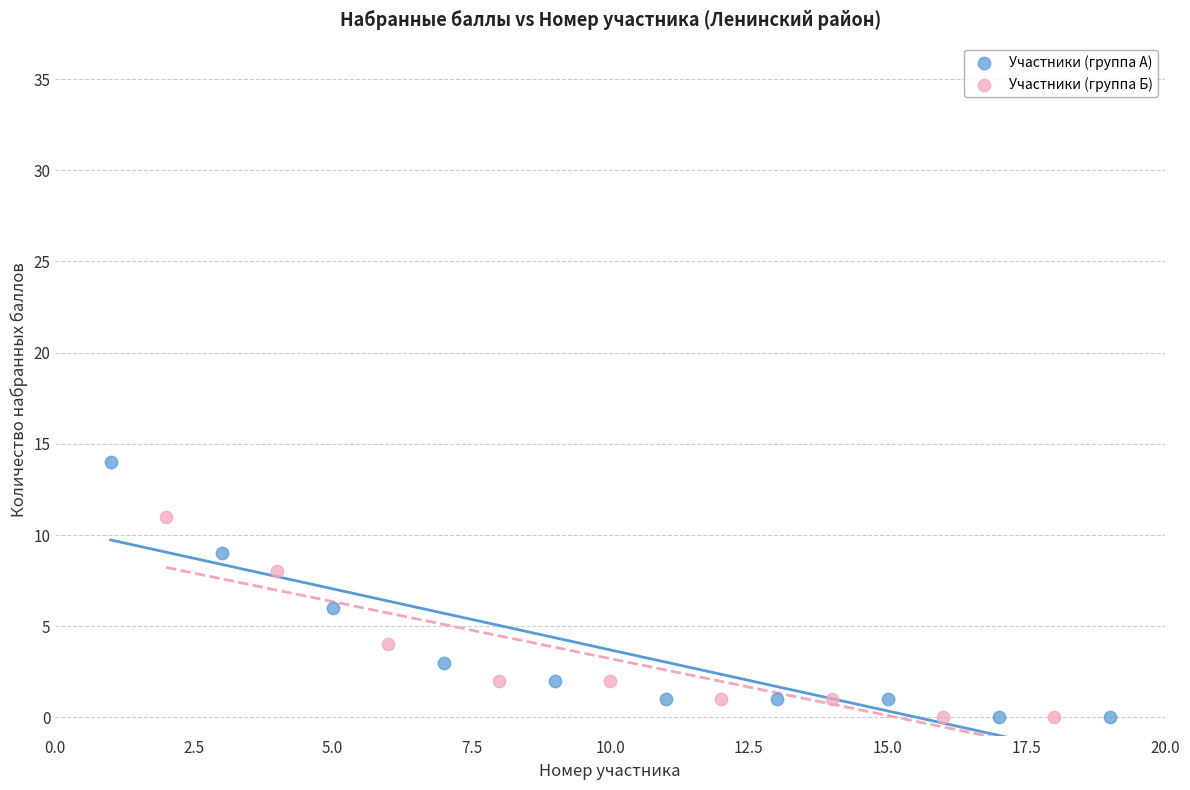

Which series contains the highest Y value?

Участники (группа А)